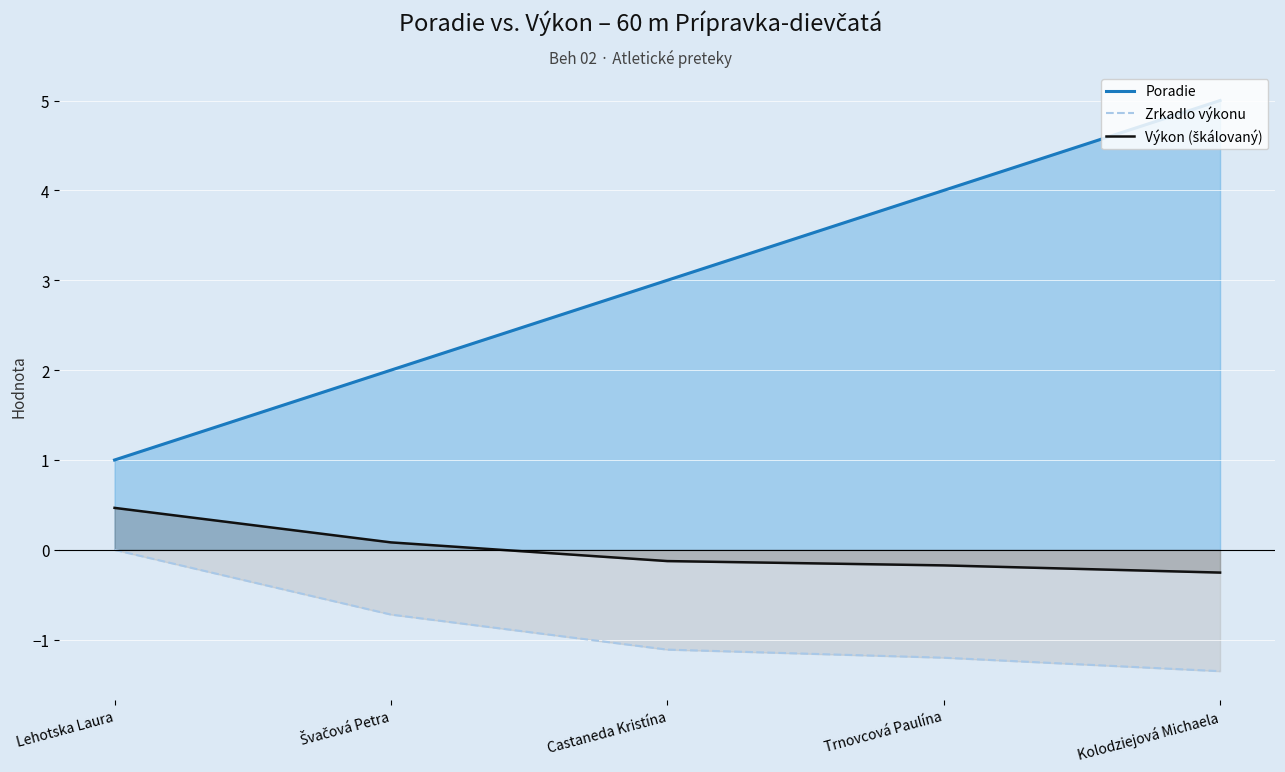

List the series in order of their overall mean, lowest first.

Zrkadlo výkonu, Výkon (škálovaný), Poradie